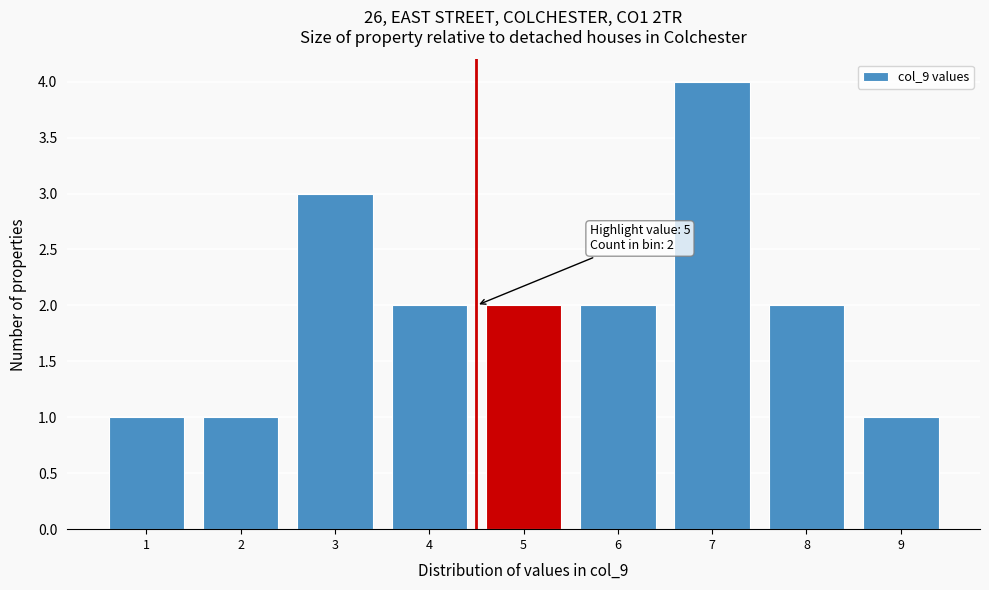

Reading left to right, extract all data points from this chart.

1	1	3	2	2	2	4	2	1